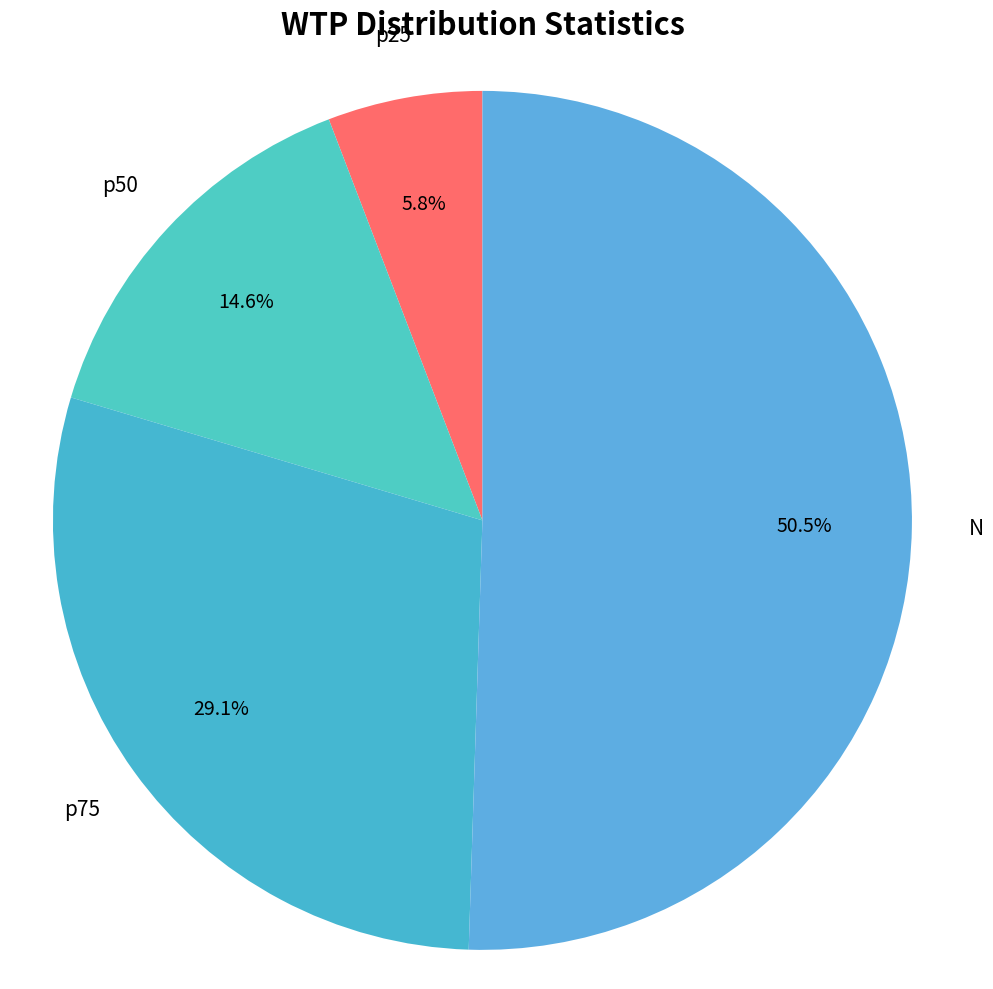

How many segments does this pie chart have?

4